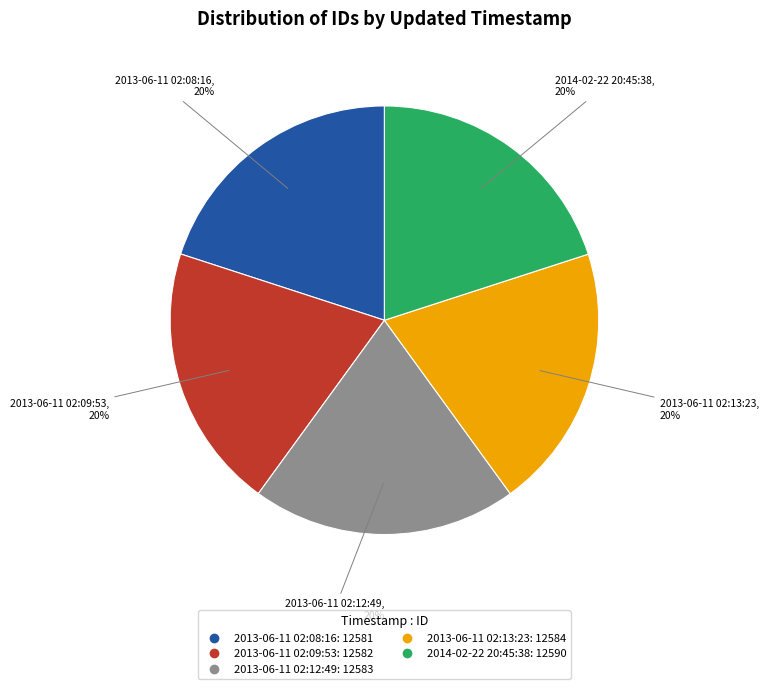

To the nearest percent, what portion does 2013-06-11 02:09:53 represent?

20%